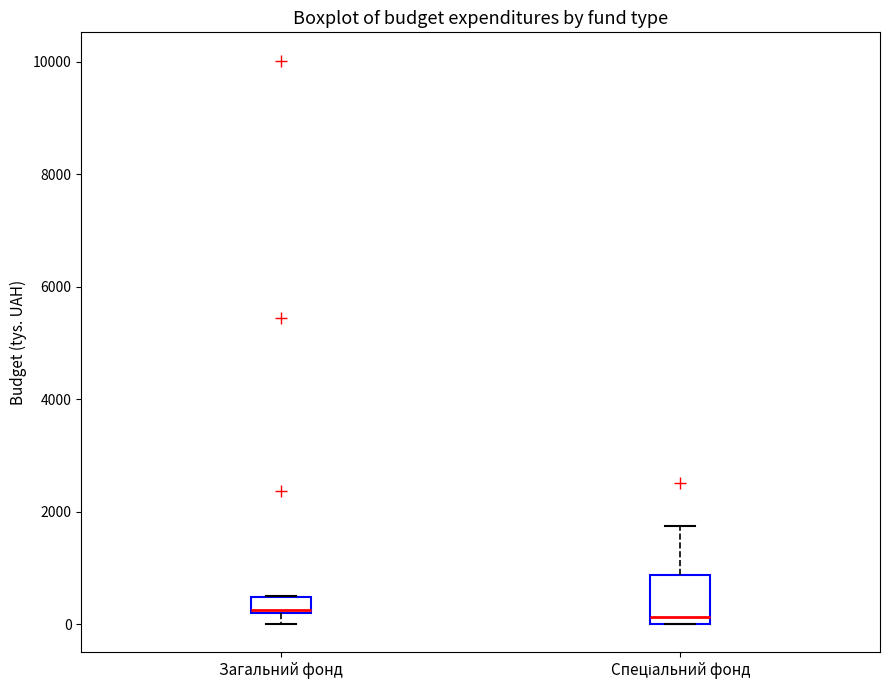

Comparing the boxes themselves (not the whiskers), which one is the tallest?

Спеціальний фонд